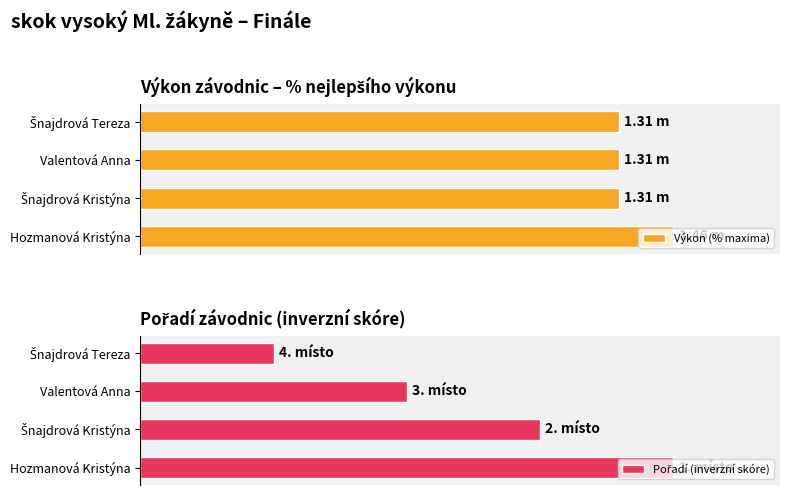

How many data points in Pořadí (inverzní skóre) are above 75?

1